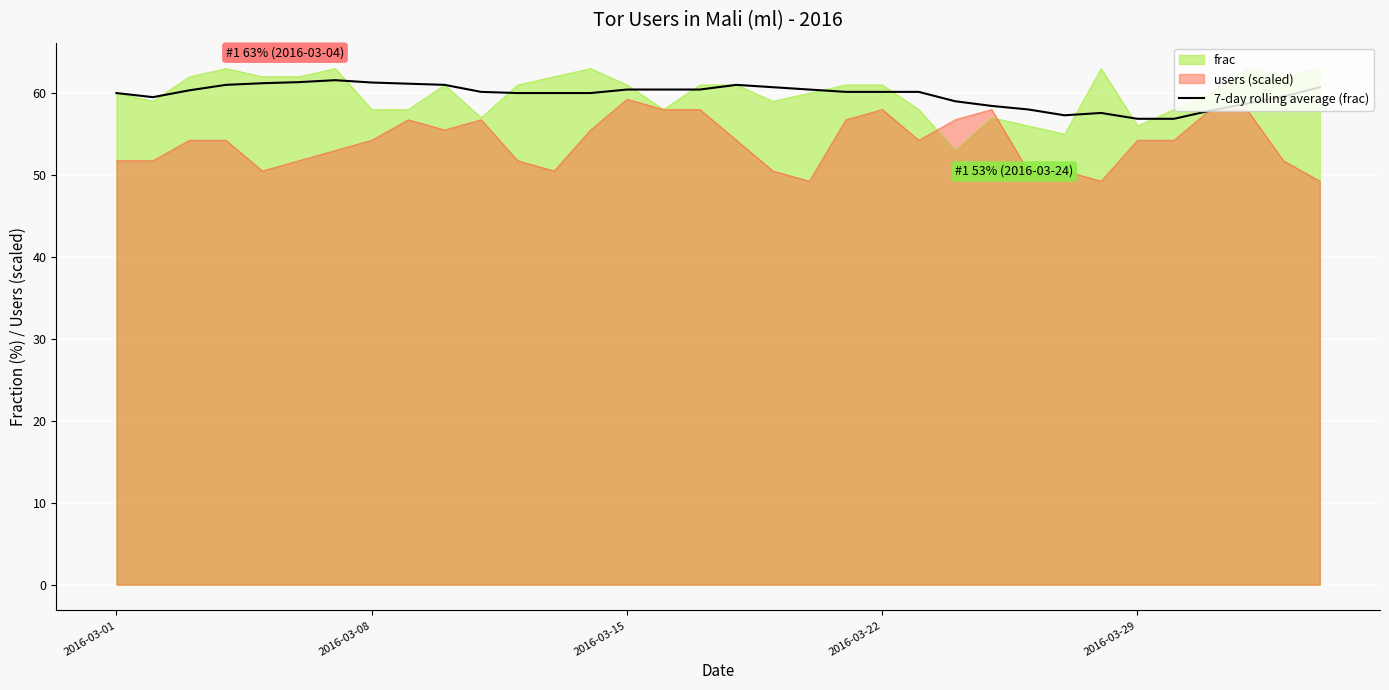

Reading left to right, transcribe all the data shown in this chart.

60.0	59.5	60.3	61.0	61.2	61.3	61.6	61.3	61.1	61.0	60.1	60.0	60.0	60.0	60.4	60.4	60.4	61.0	60.7	60.4	60.1	60.1	60.1	59.0	58.4	58.0	57.3	57.6	56.9	56.9	57.9	58.7	59.6	60.7